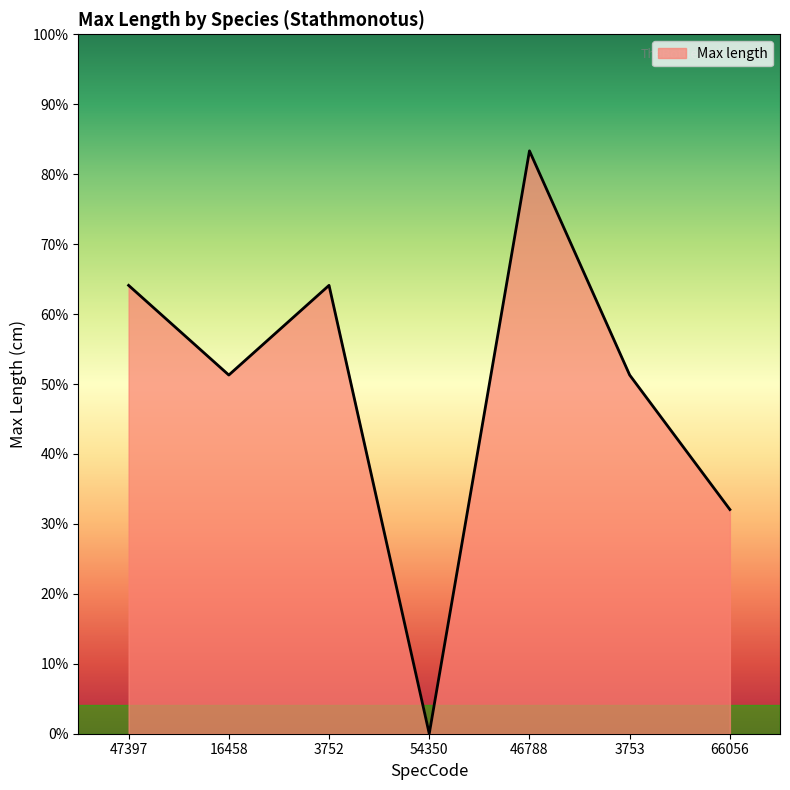

What is the difference between the second highest and minimum values?

5.0